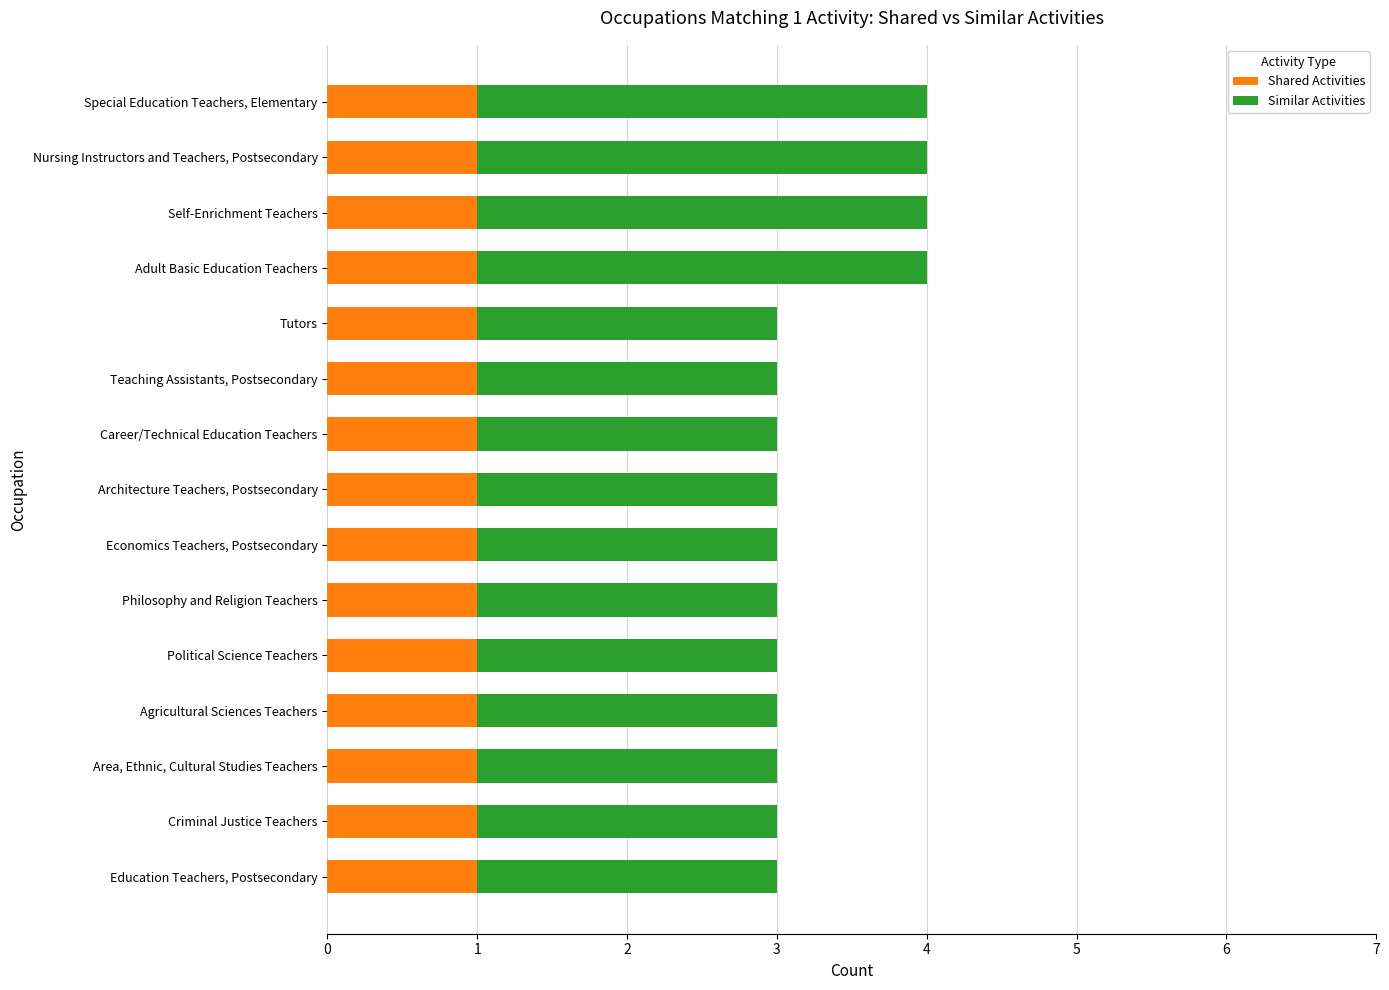

The value of Shared Activities at Education Teachers, Postsecondary is 2. True or false?

False